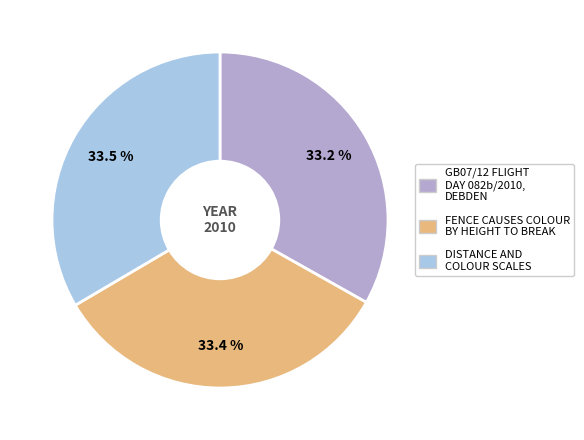

Does any single category account for the majority?

No